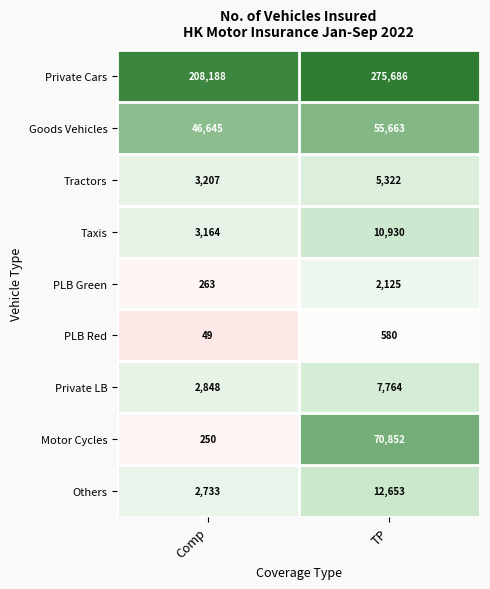

Rank the series by their maximum value, from highest to lowest.

Private Cars, Motor Cycles, Goods Vehicles, Others, Taxis, Private LB, Tractors, PLB Green, PLB Red